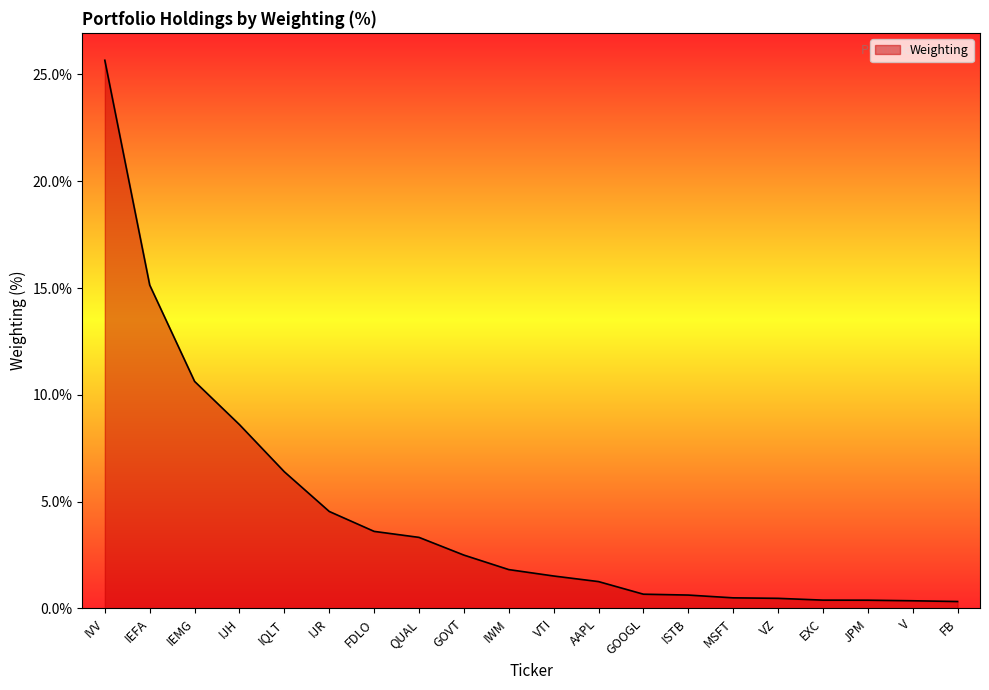

True or false: the data shows 16.8 at IEMG.

False